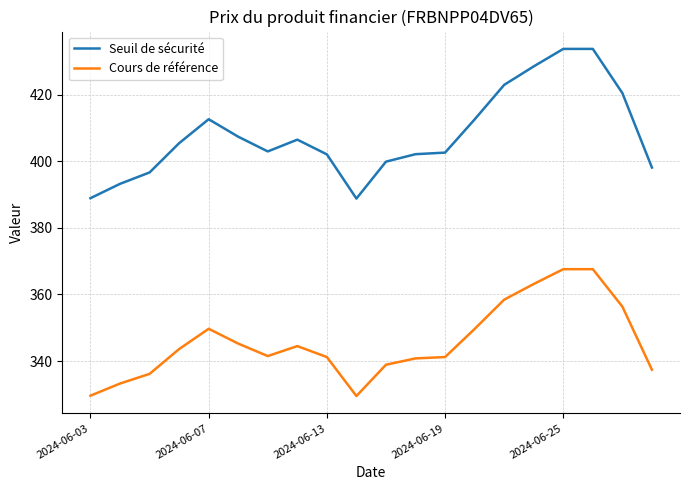

True or false: Seuil de sécurité and Cours de référence intersect in this chart.

False